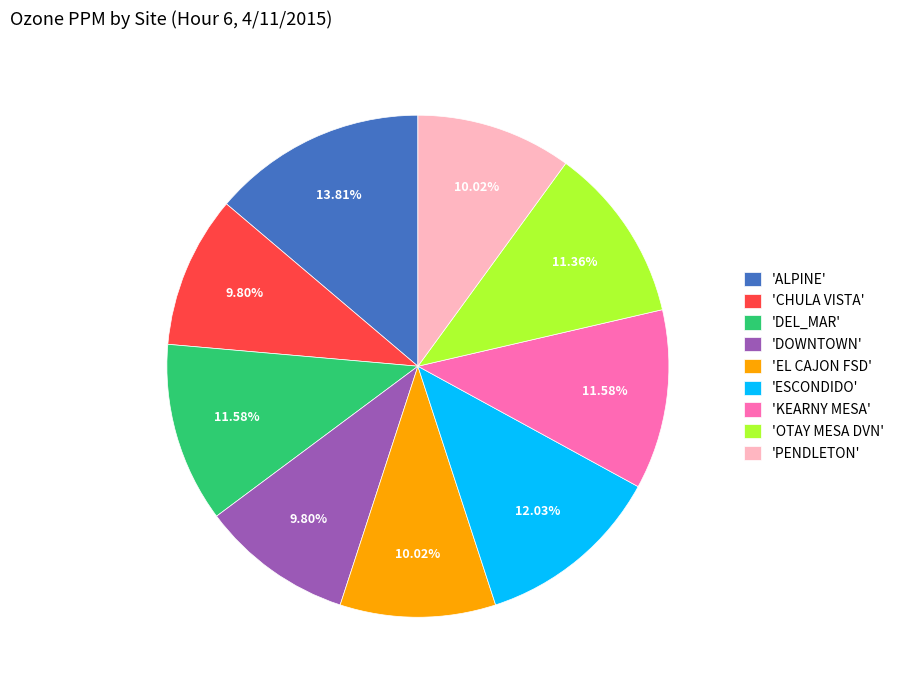

Count the number of slices in the pie.

9